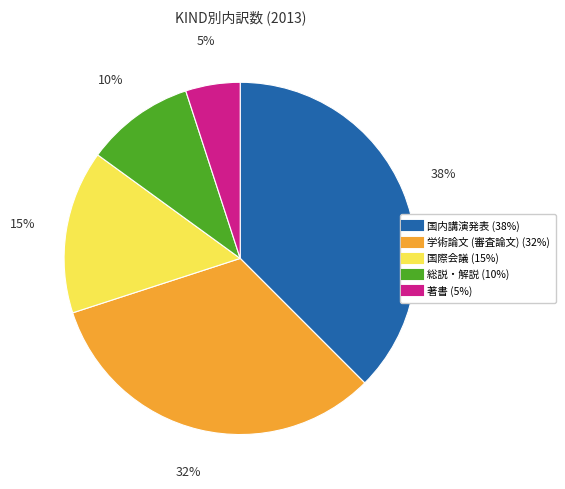

Approximately how many times larger is the value at 国内講演発表 compared to 国際会議?

2.5